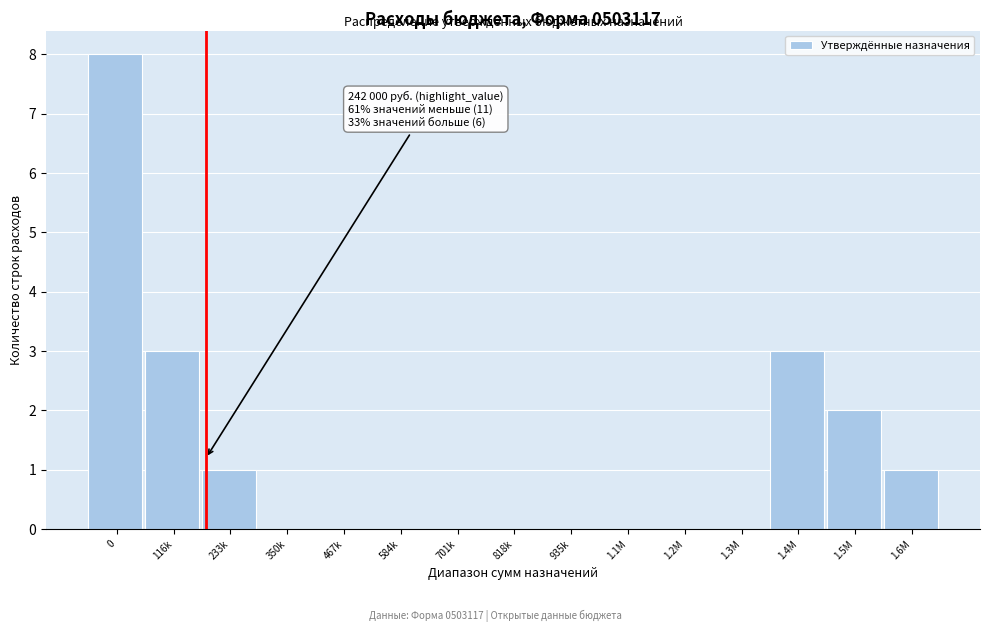

Reading left to right, transcribe all the data shown in this chart.

0=8	116k=3	233k=1	350k=0	467k=0	584k=0	701k=0	818k=0	935k=0	1.1M=0	1.2M=0	1.3M=0	1.4M=3	1.5M=2	1.6M=1